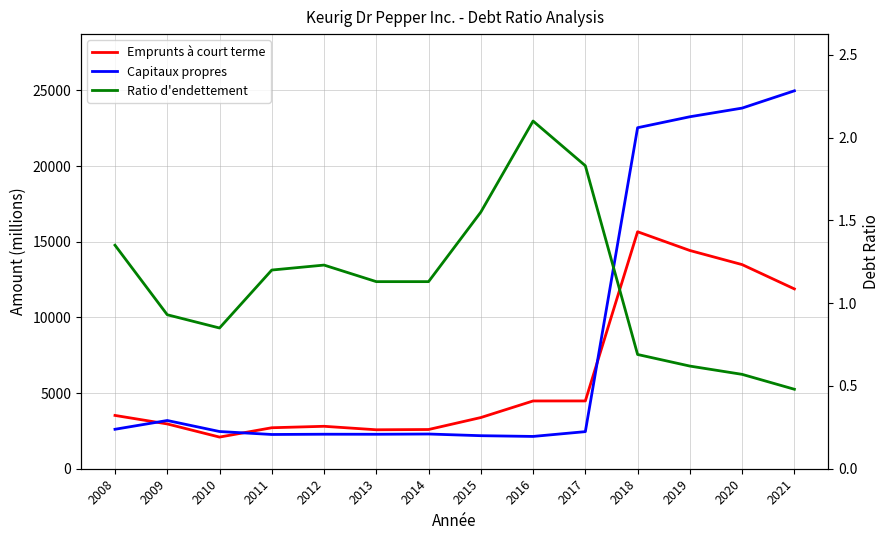

How many categories are shown in the chart?

14